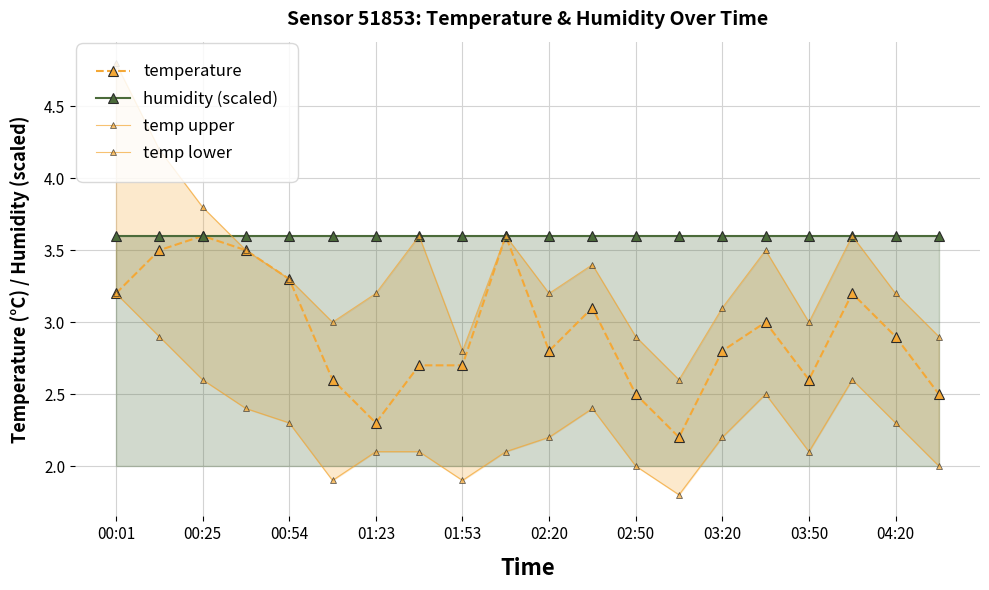

The value of humidity (scaled) at 04:20 is 3.6. True or false?

True